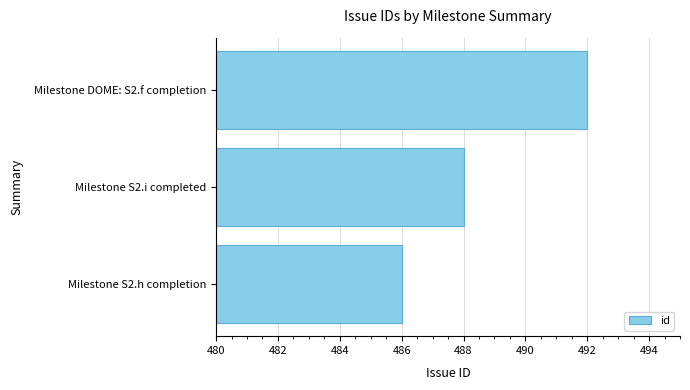

What is the ratio of the value at Milestone DOME: S2.f completion to the value at Milestone S2.i completed?

1.0